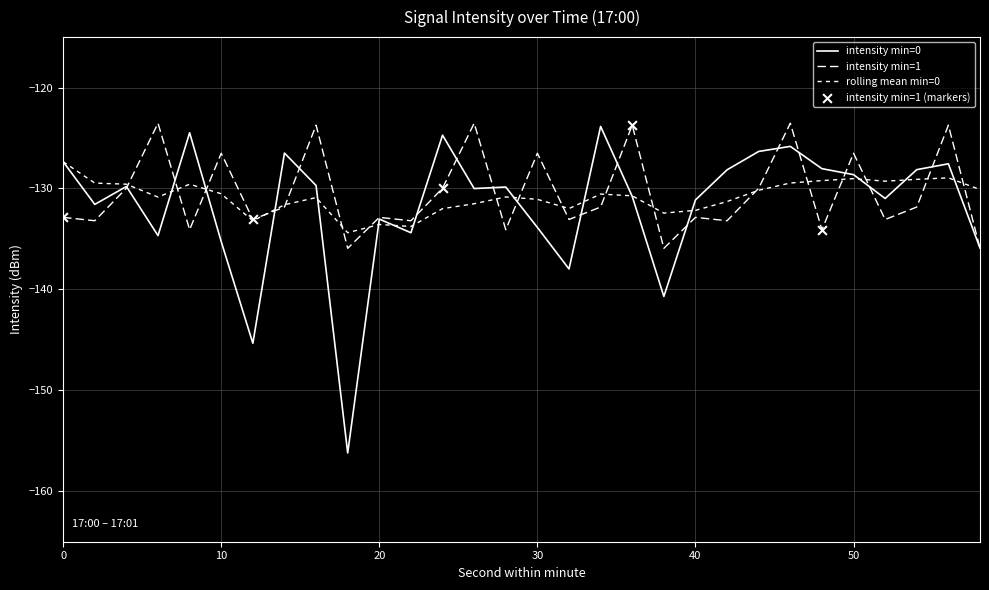

At which category is the sum across all series the highest?

46